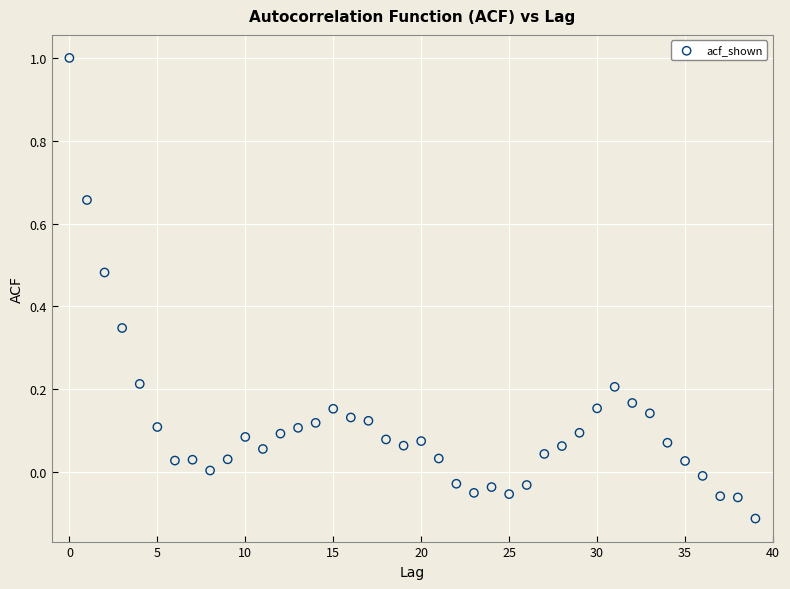

What is the range of Y values (max minus min)?

1.1